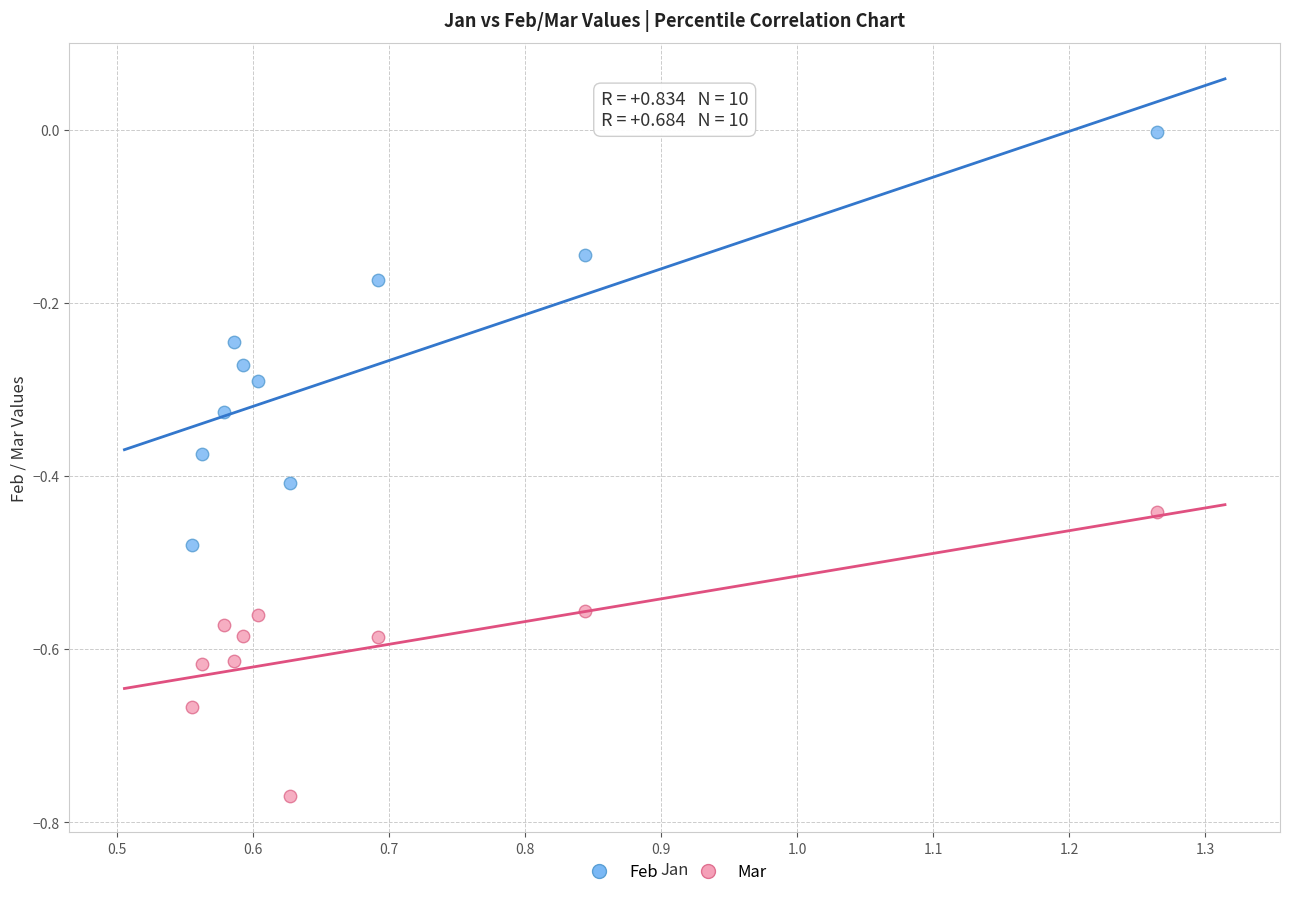

What are all the series names shown in the legend?

Feb, Mar